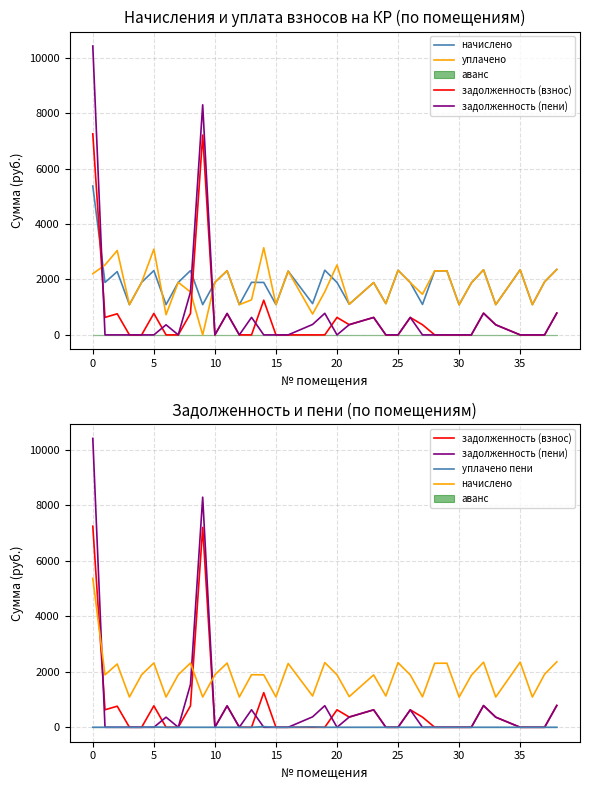

True or false: начислено and уплачено cross at least once.

True